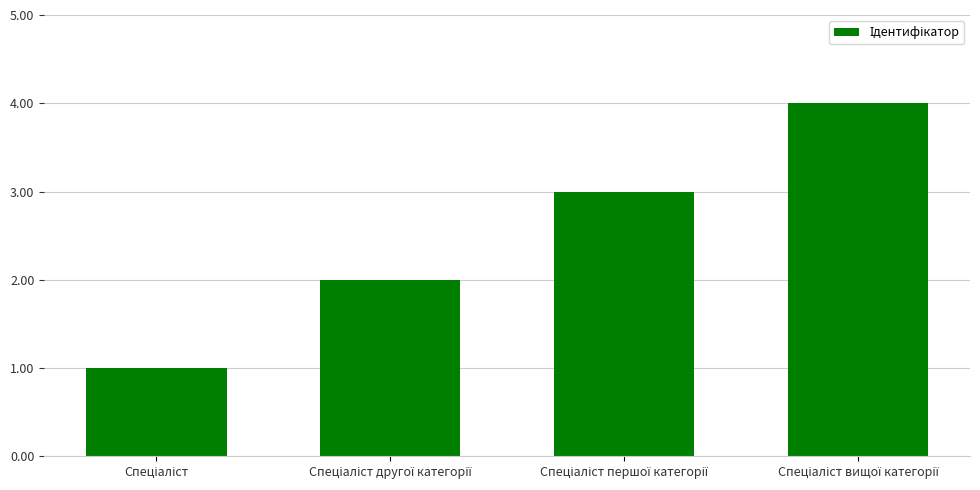

What is the greatest value displayed?

4